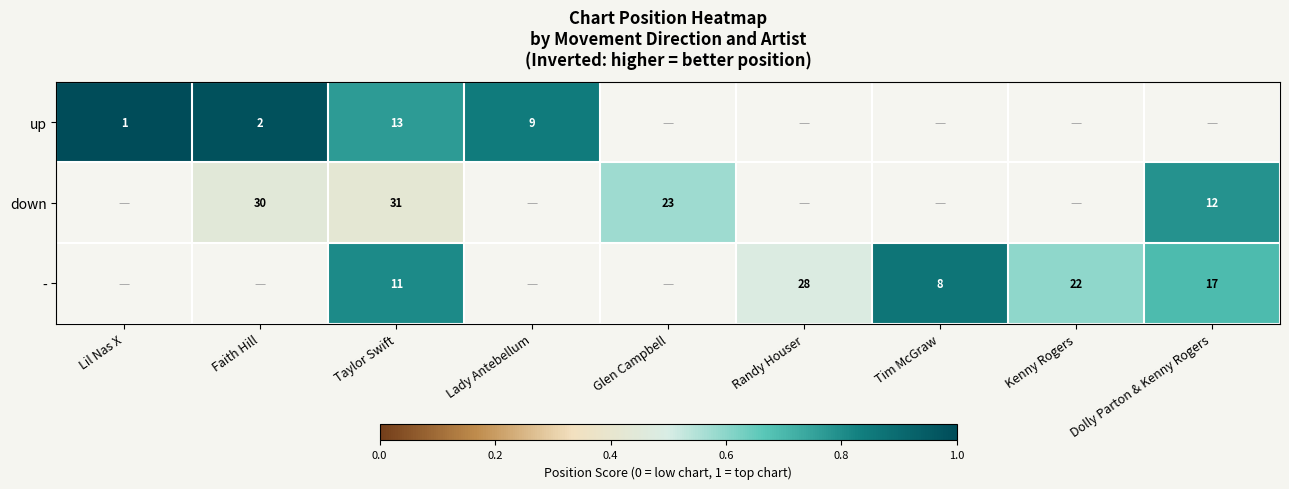

What is the smallest value displayed?

0.4